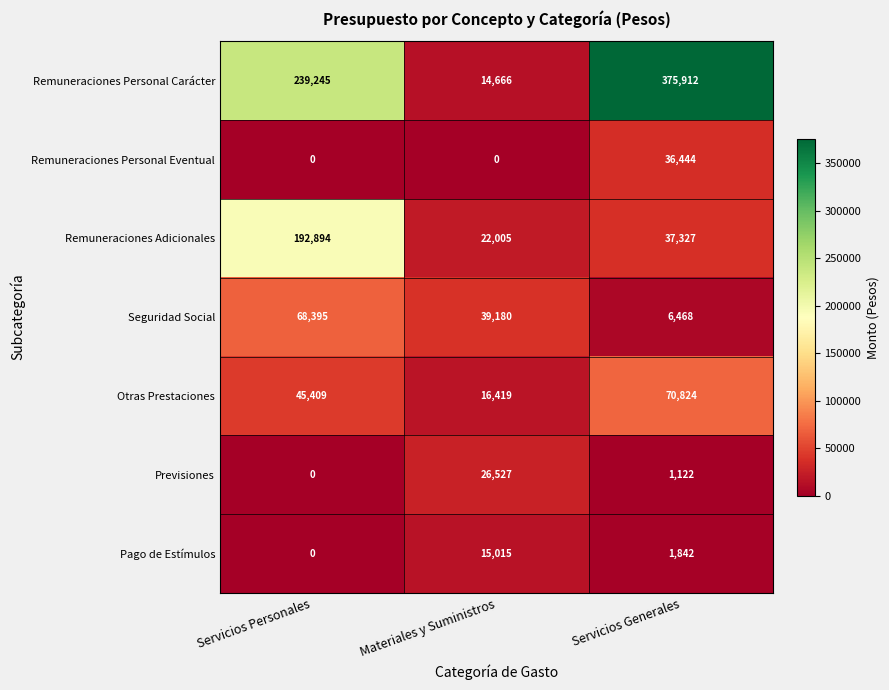

The value of Otras Prestaciones at Materiales y Suministros is 29009. True or false?

False